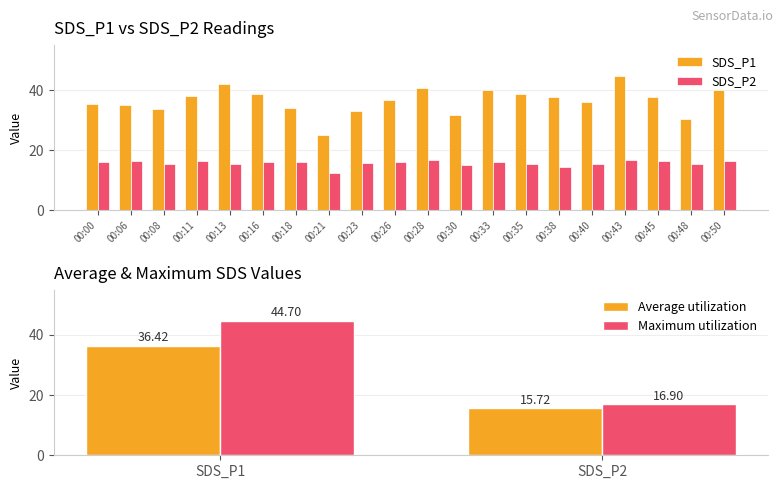

The SDS_P1 series shows 43.8 at 00:08. True or false?

False